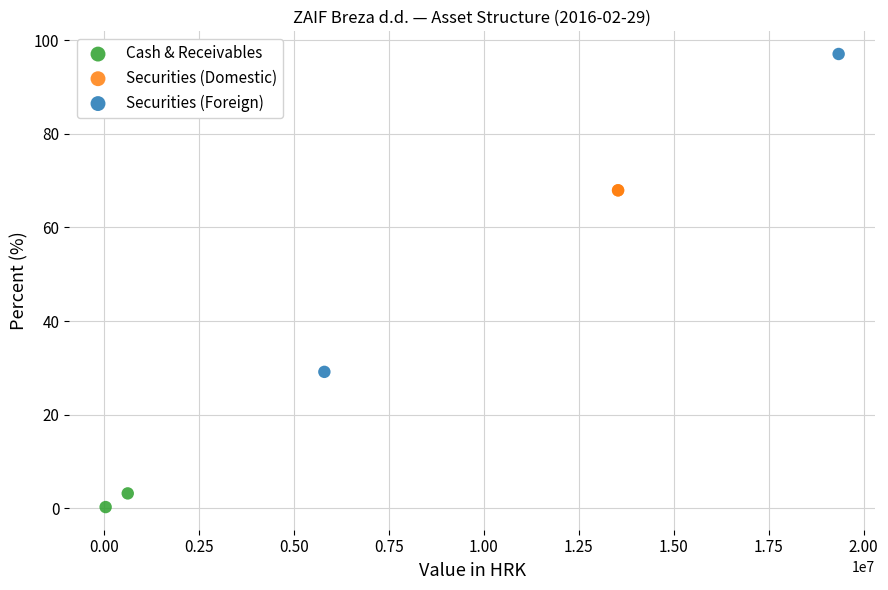

Which series reaches the maximum Y coordinate?

Securities (Foreign)